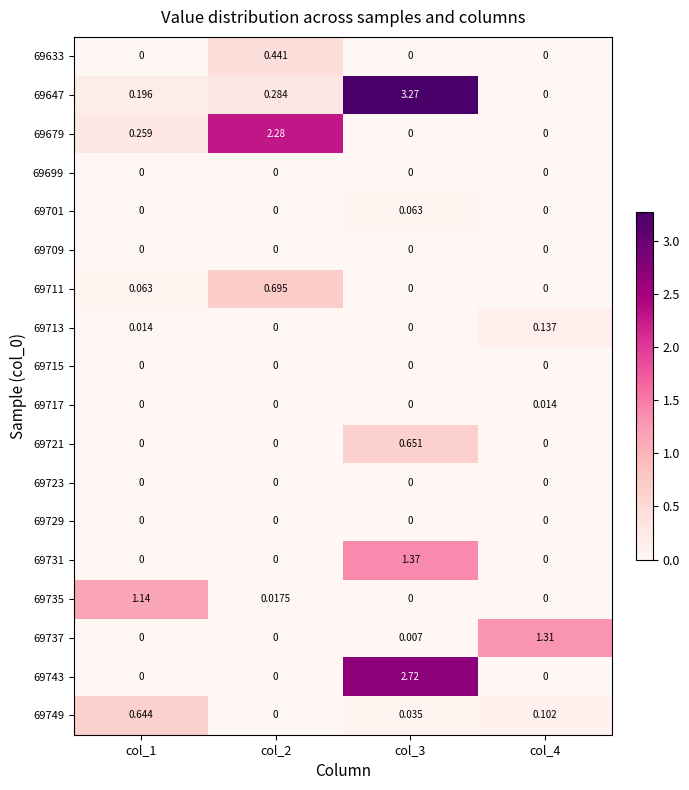

How many values in 69721 are above zero?

1